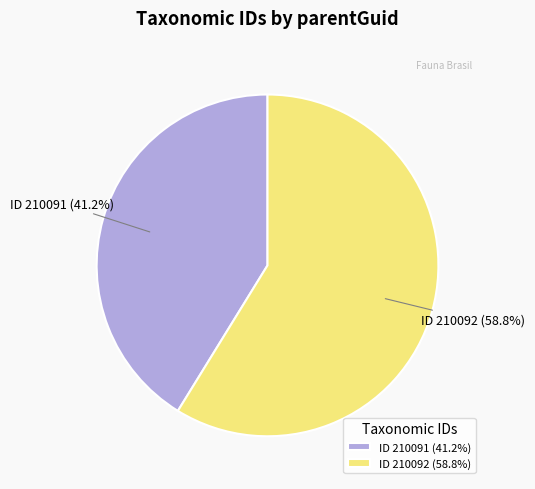

Does ID 210091 represent more than half of the total?

No